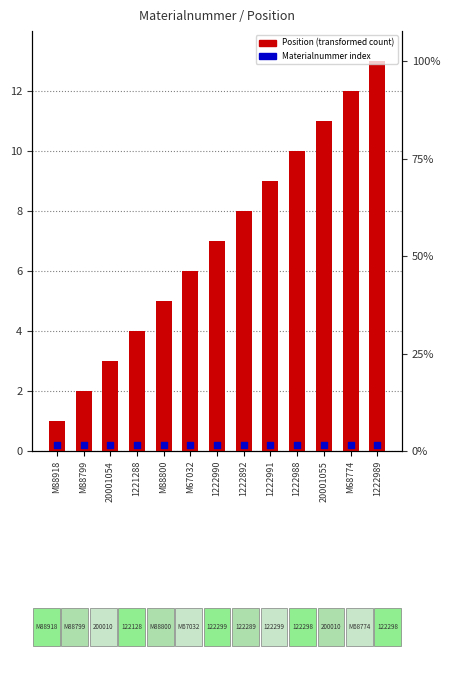

Which series has the widest spread of Y values?

Position